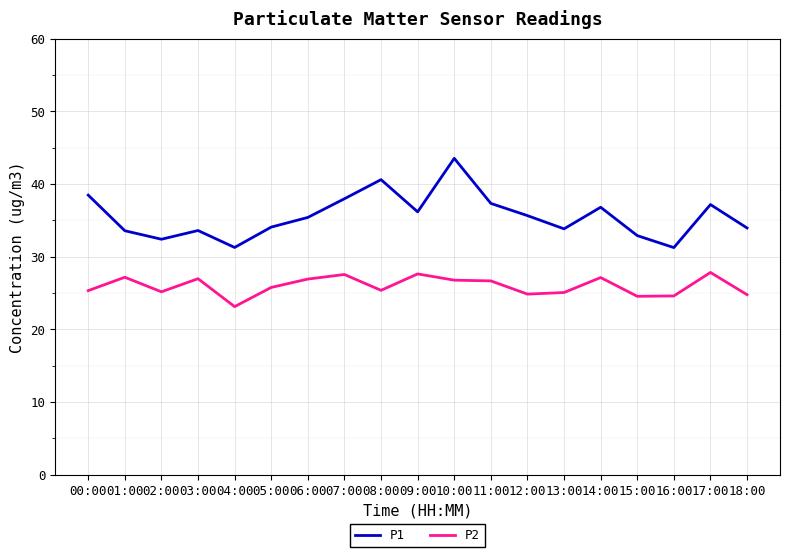

List the series in order of their overall mean, lowest first.

P2, P1